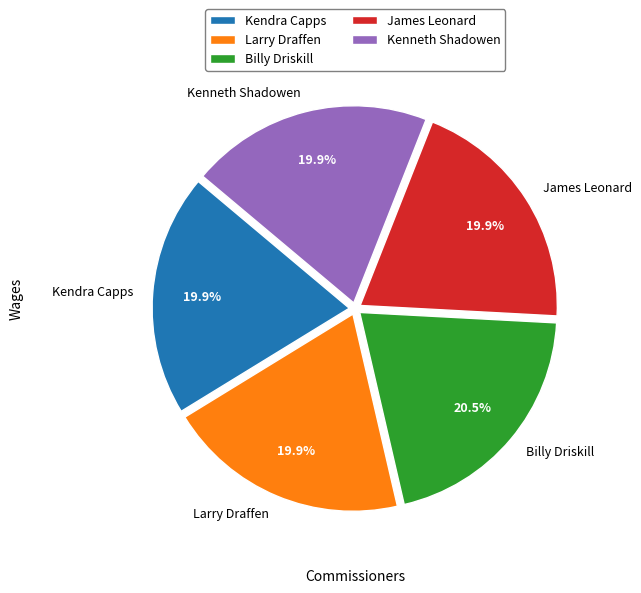

Does any single category account for the majority?

No